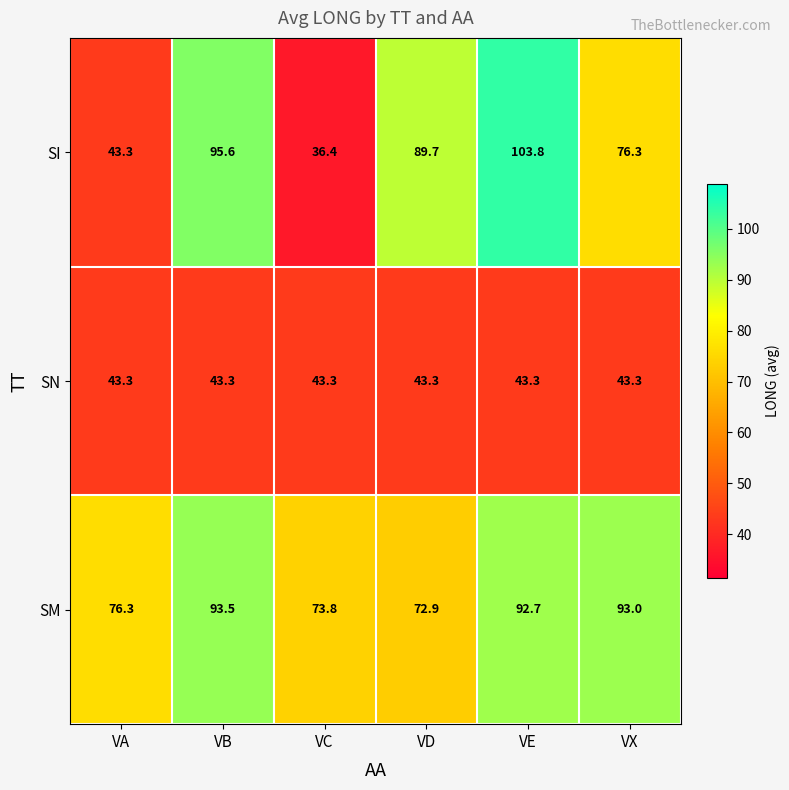

Rank the series by their maximum value, from highest to lowest.

SI, SM, SN